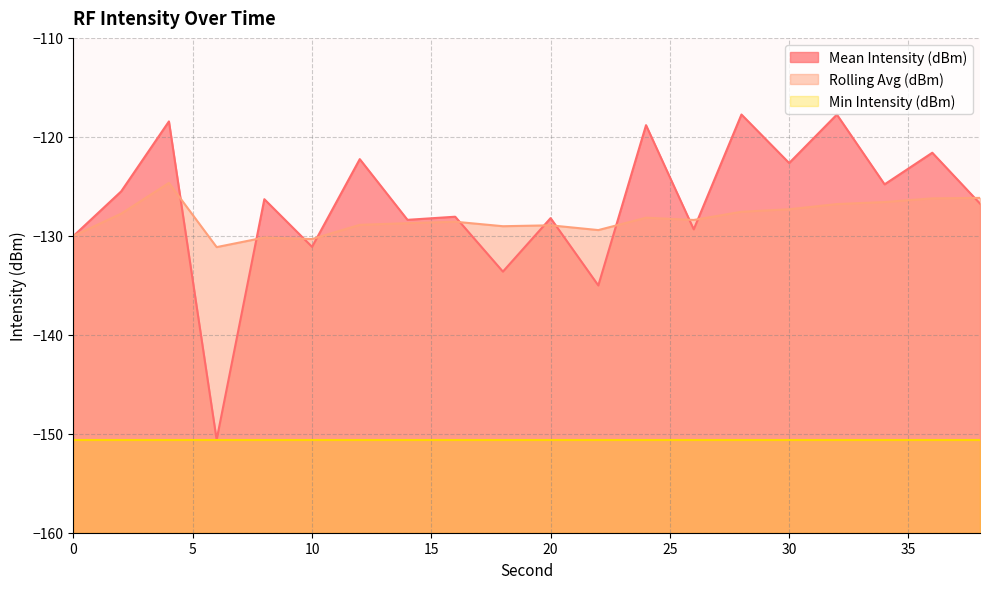

After their last crossing, which series has the higher values: Rolling Avg (dBm) or Mean Intensity (dBm)?

Rolling Avg (dBm)